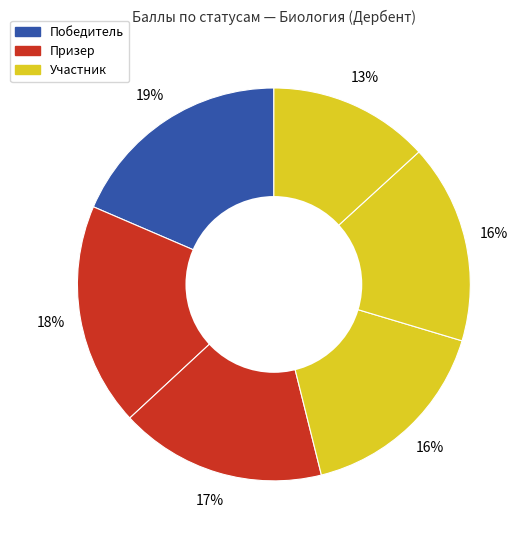

How many segments does this pie chart have?

6